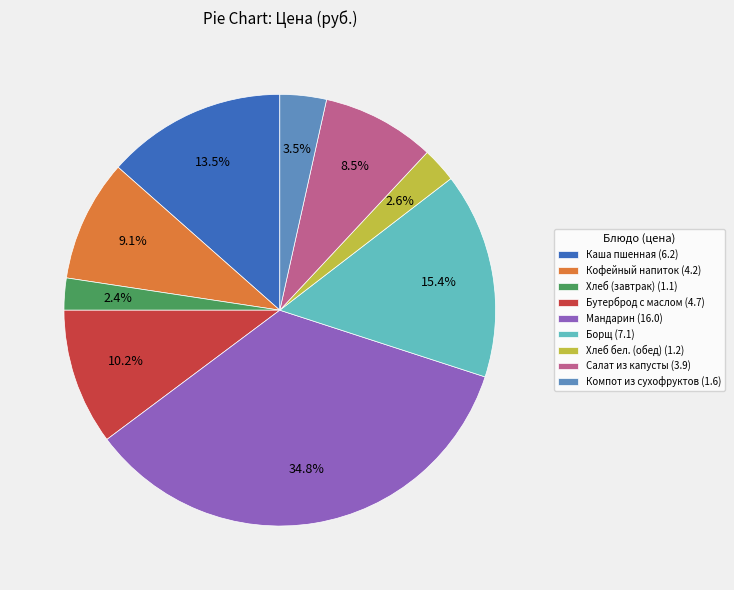

Which has a higher value, Каша пшенная or Компот из сухофруктов?

Каша пшенная